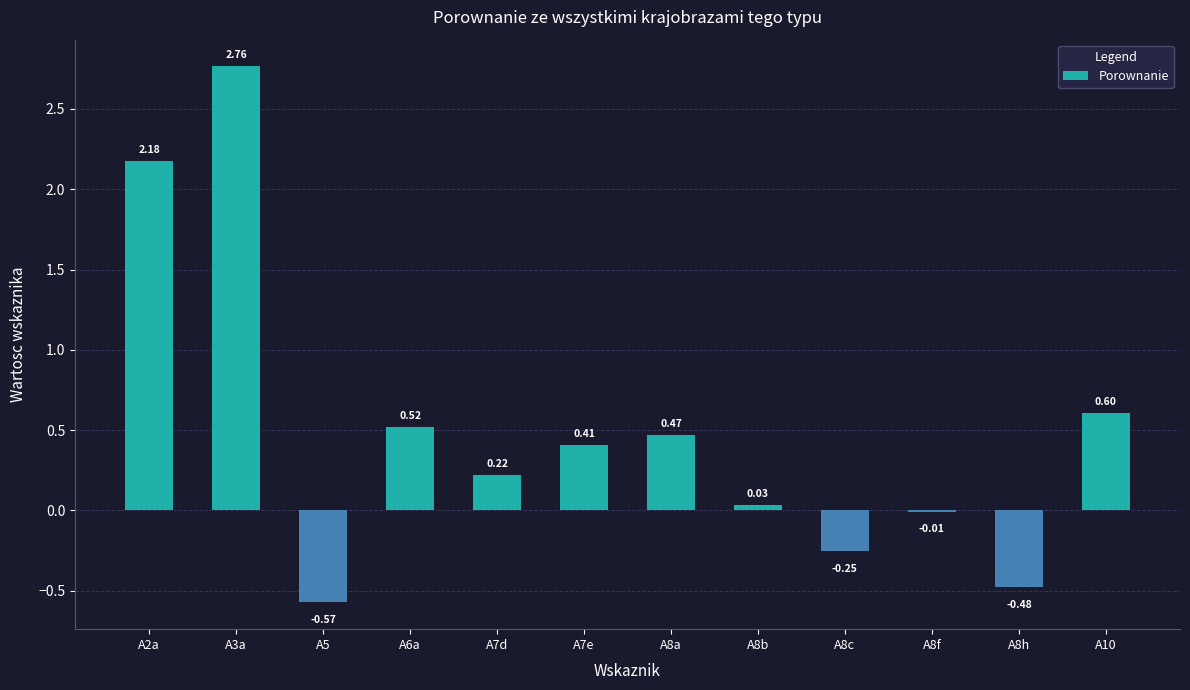

What is the change in value from A7e to A10?

+0.2